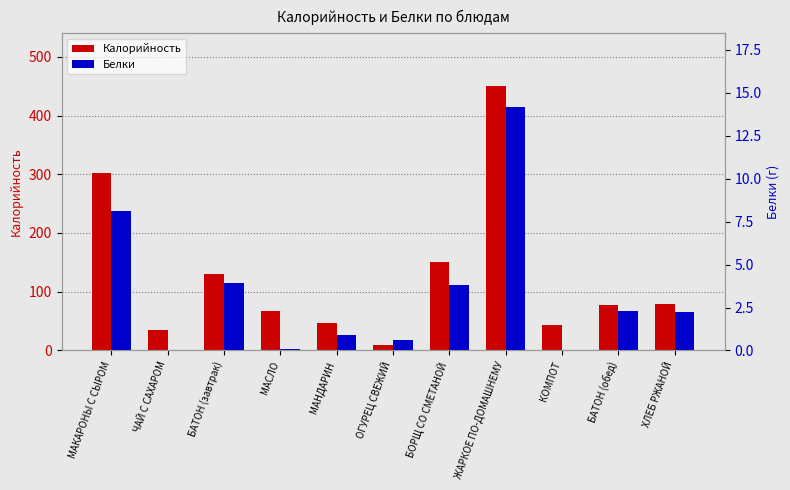

Which series has the widest spread of values?

Калорийность